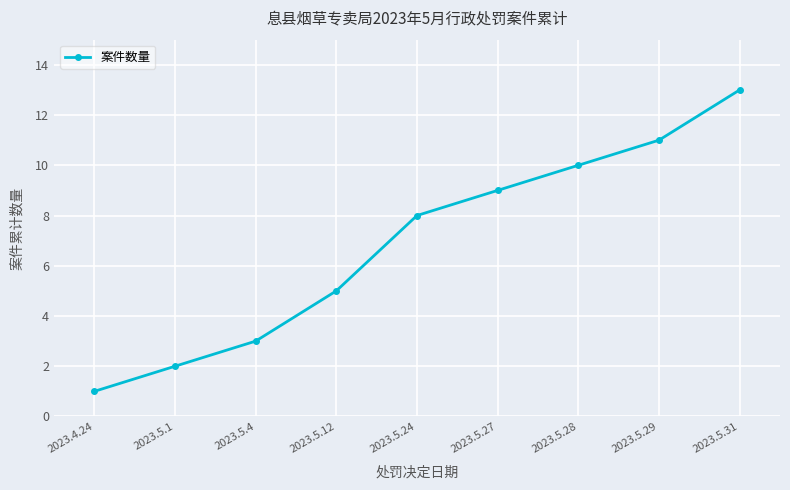

What is the sum of the values at 2023.5.27 and 2023.5.1?

11